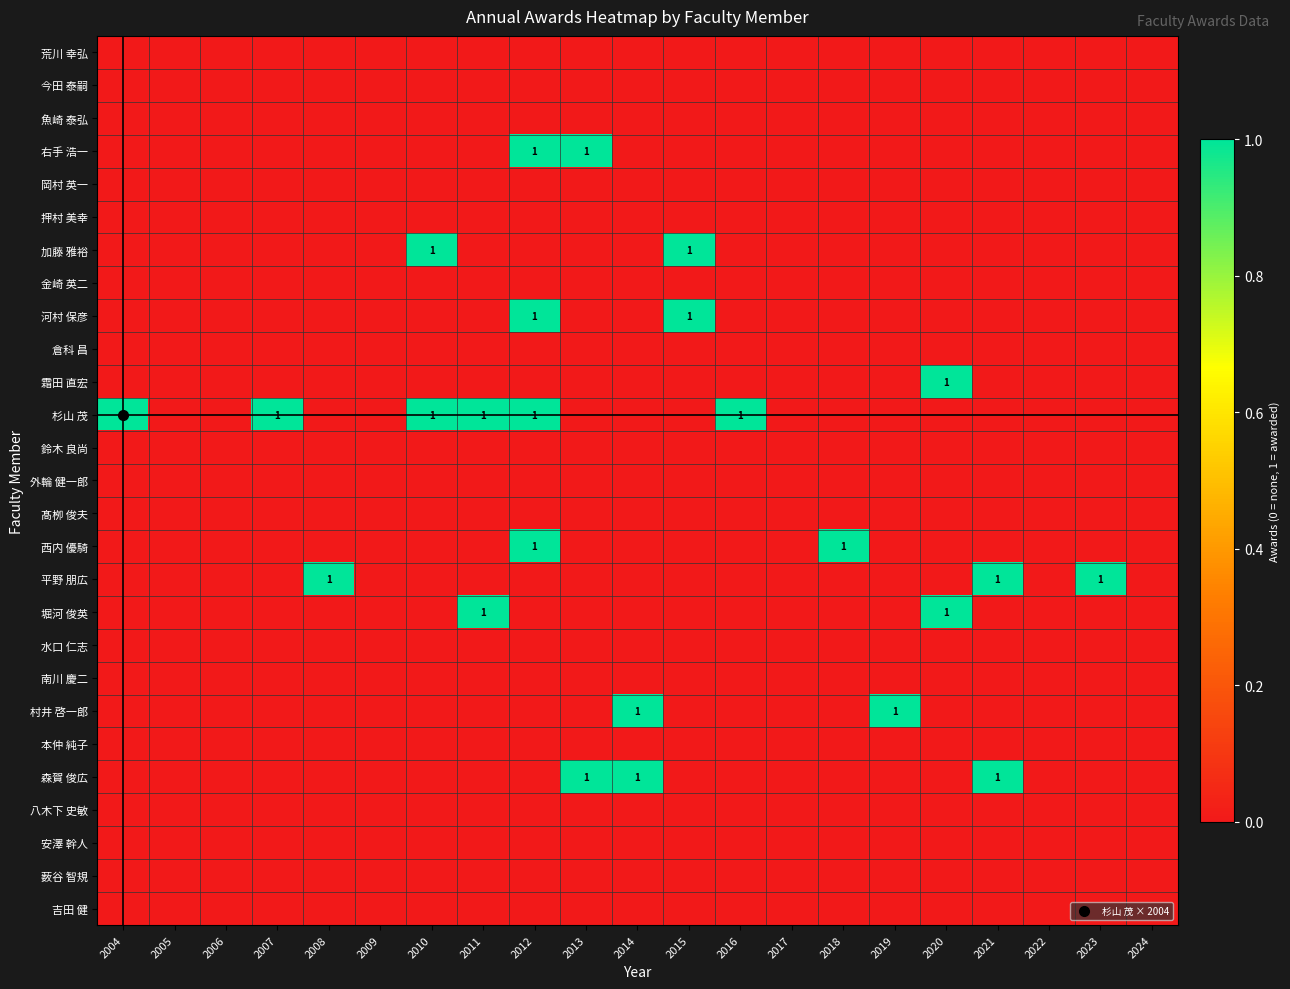

Rank the categories by 髙栁 俊夫 value from lowest to highest.

2004, 2005, 2006, 2007, 2008, 2009, 2010, 2011, 2012, 2013, 2014, 2015, 2016, 2017, 2018, 2019, 2020, 2021, 2022, 2023, 2024